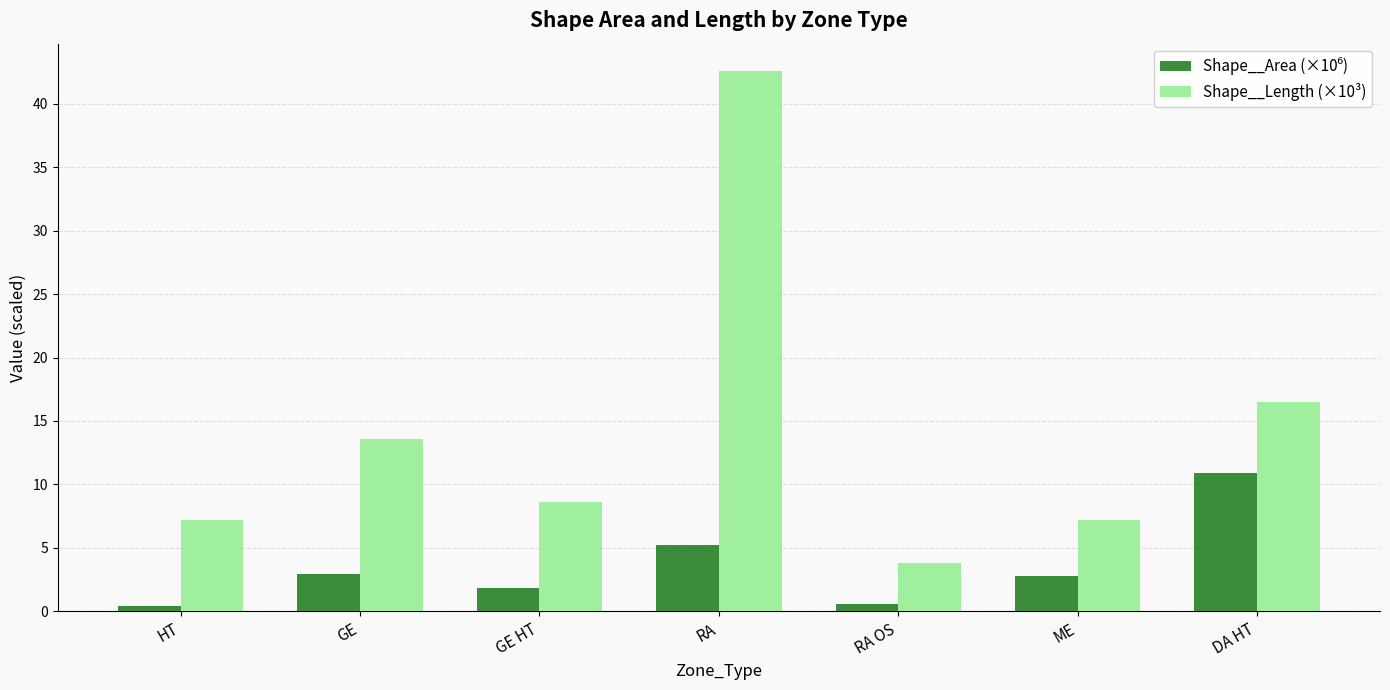

At which category is the sum across all series the highest?

RA